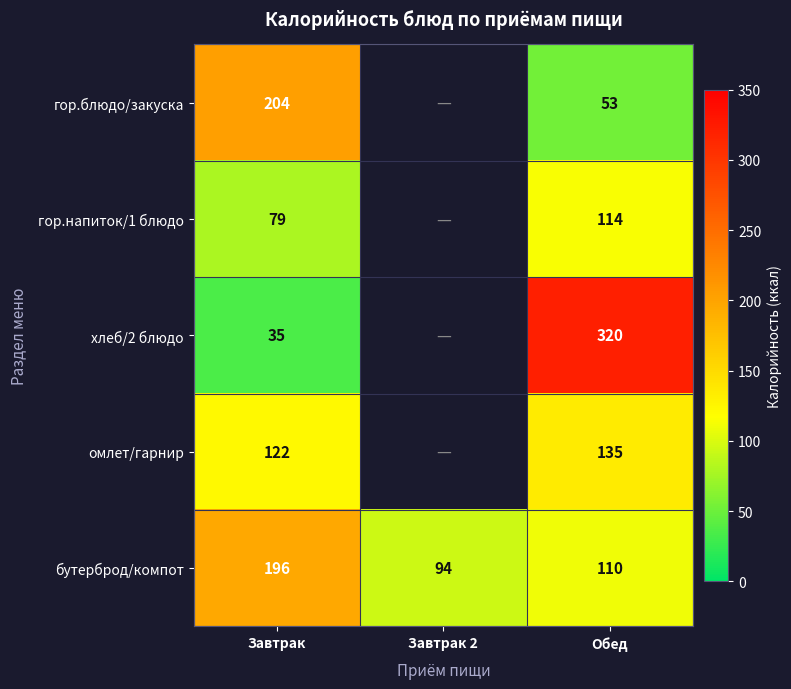

Between Завтрак and Обед, which series saw the biggest shift?

хлеб/2 блюдо